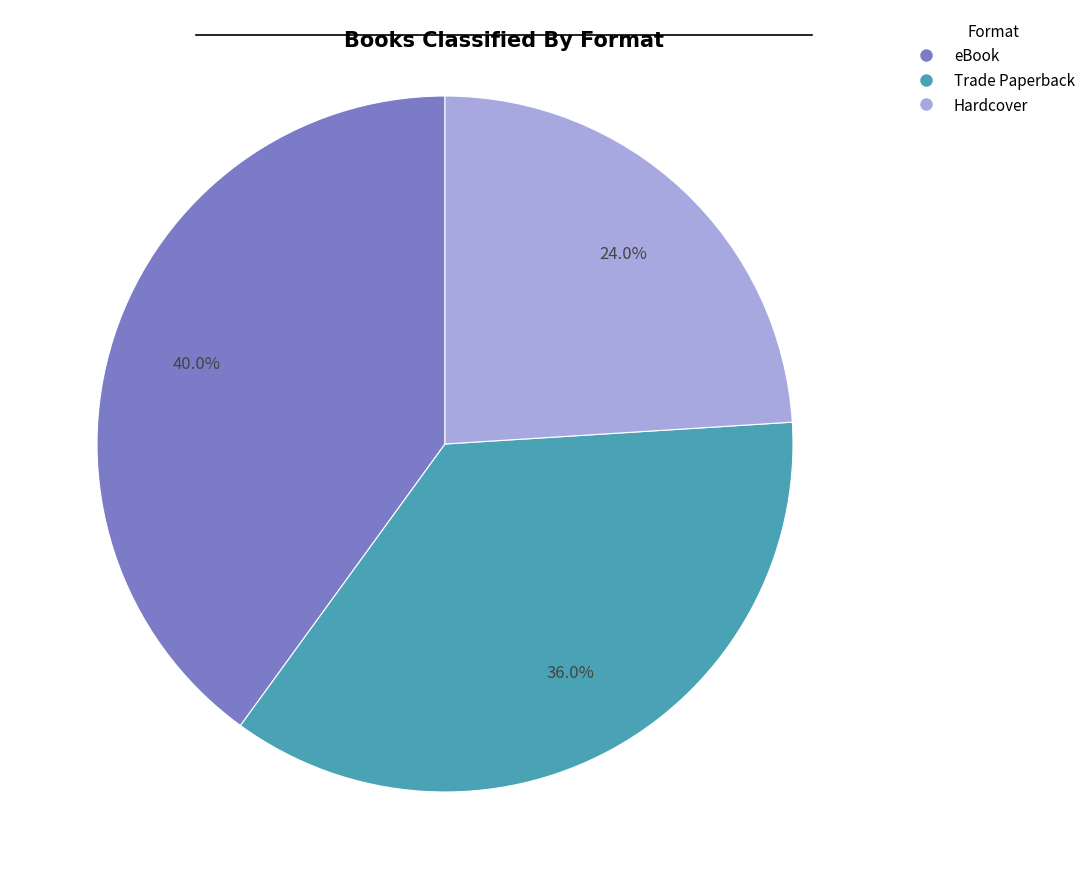

Rank the categories by value from highest to lowest.

eBook, Trade Paperback, Hardcover